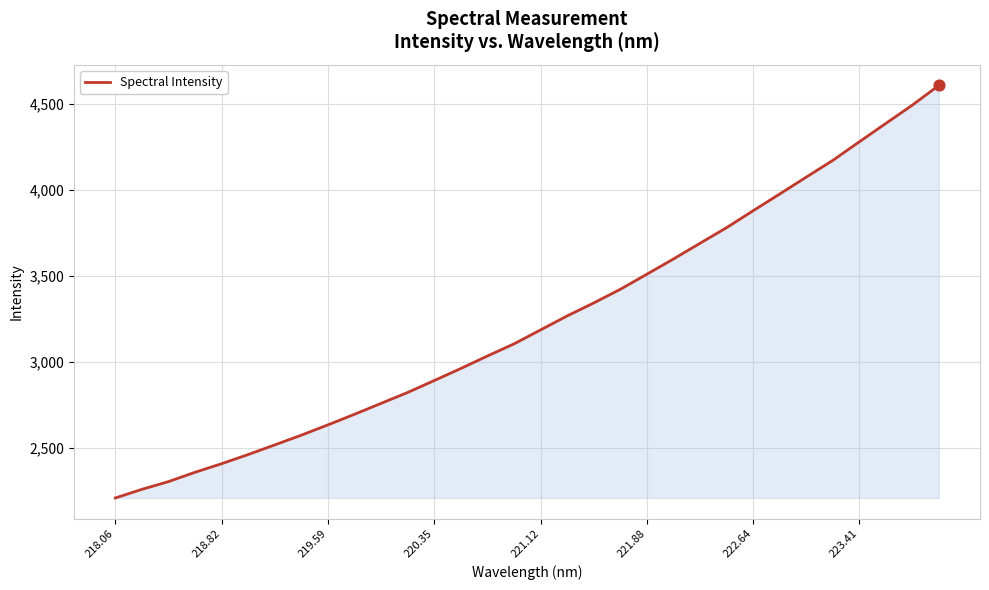

What is the smallest value displayed?

2207.7